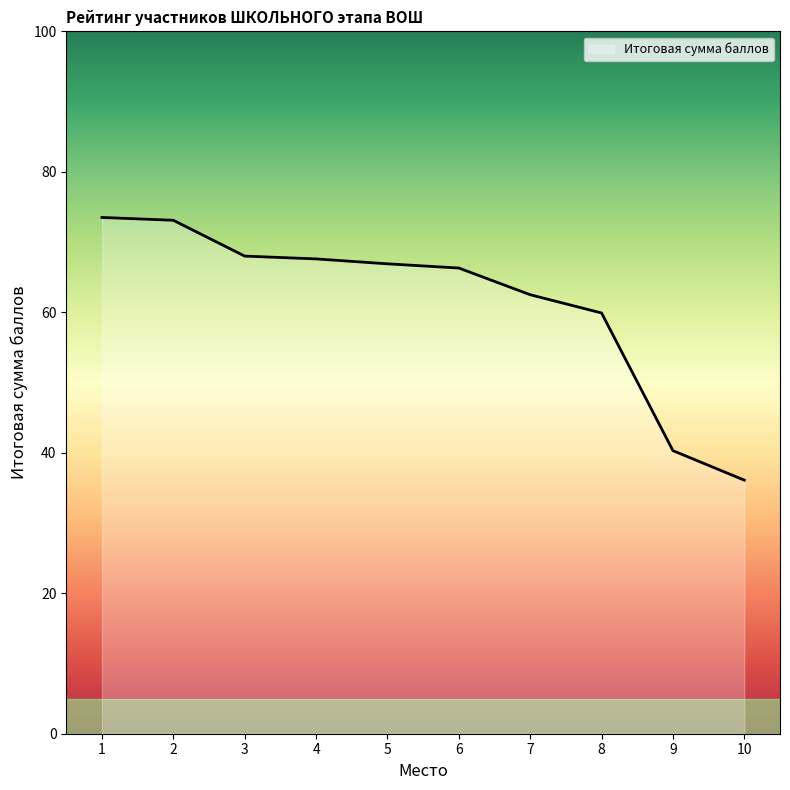

The value at 5 is 66.9. True or false?

True